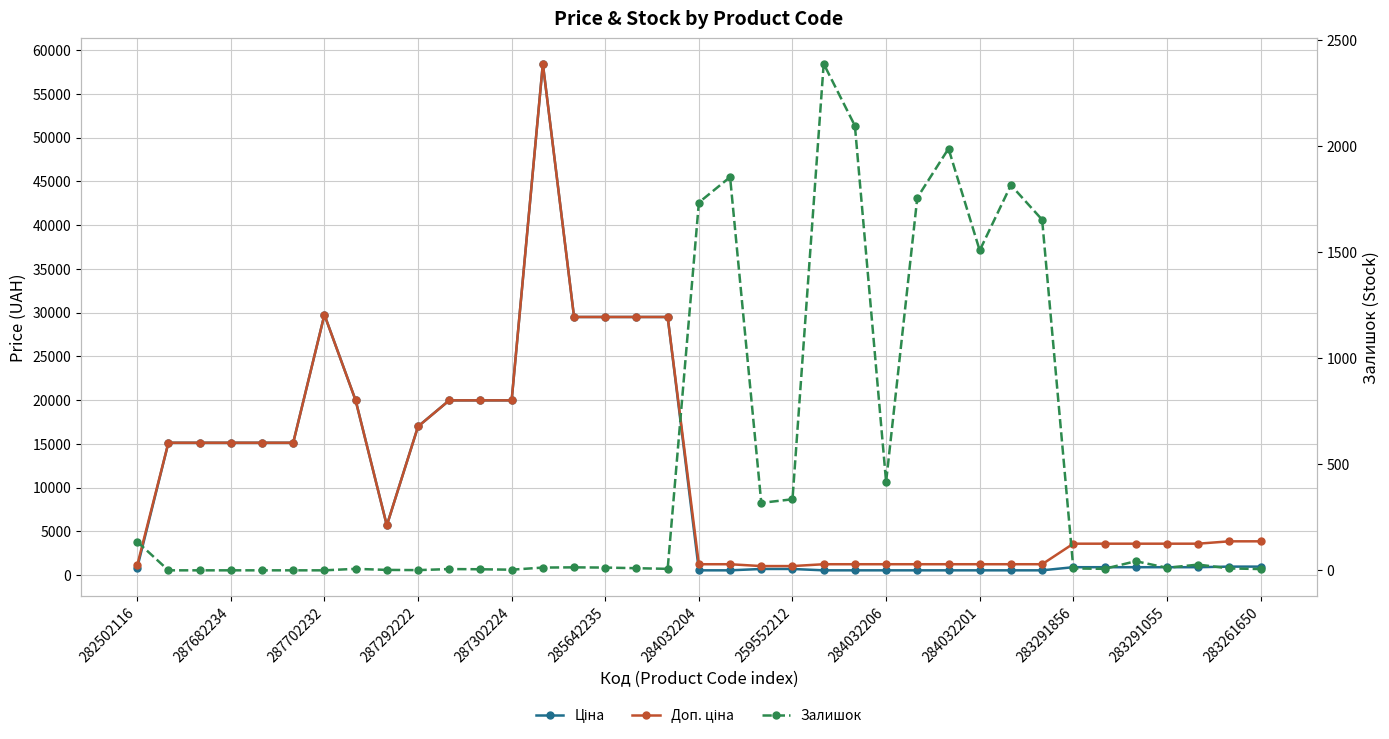

True or false: Ціна and Доп. ціна intersect in this chart.

False